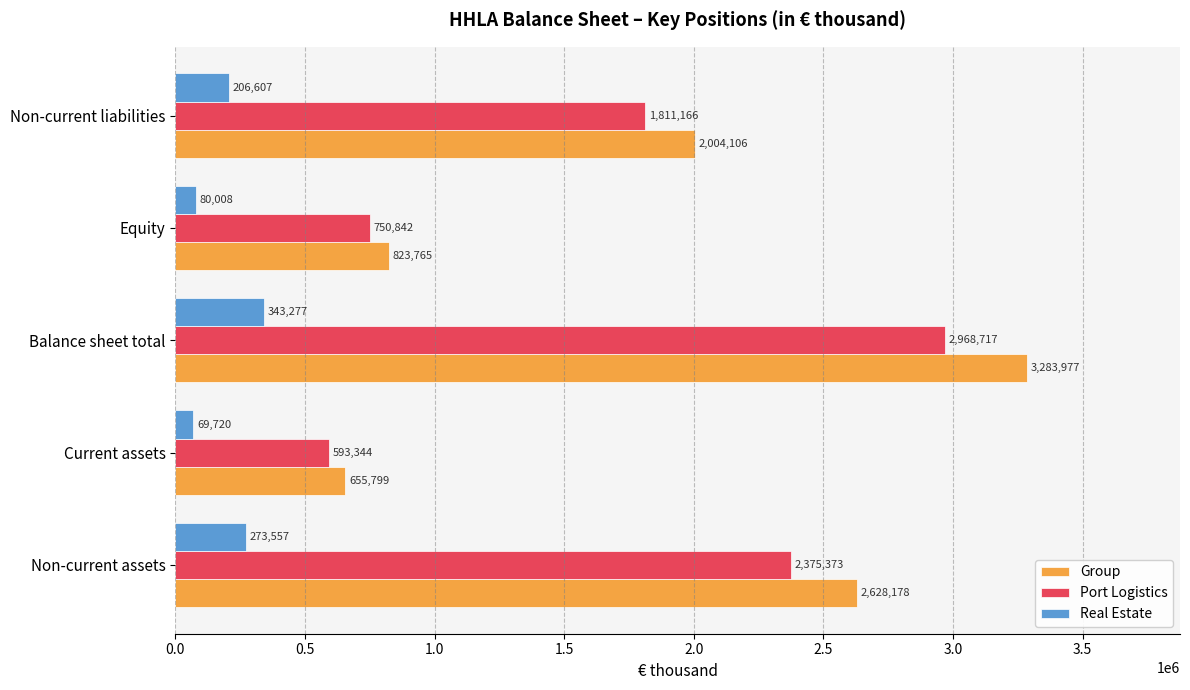

True or false: Group has a value of 2628178 at Non-current assets.

True